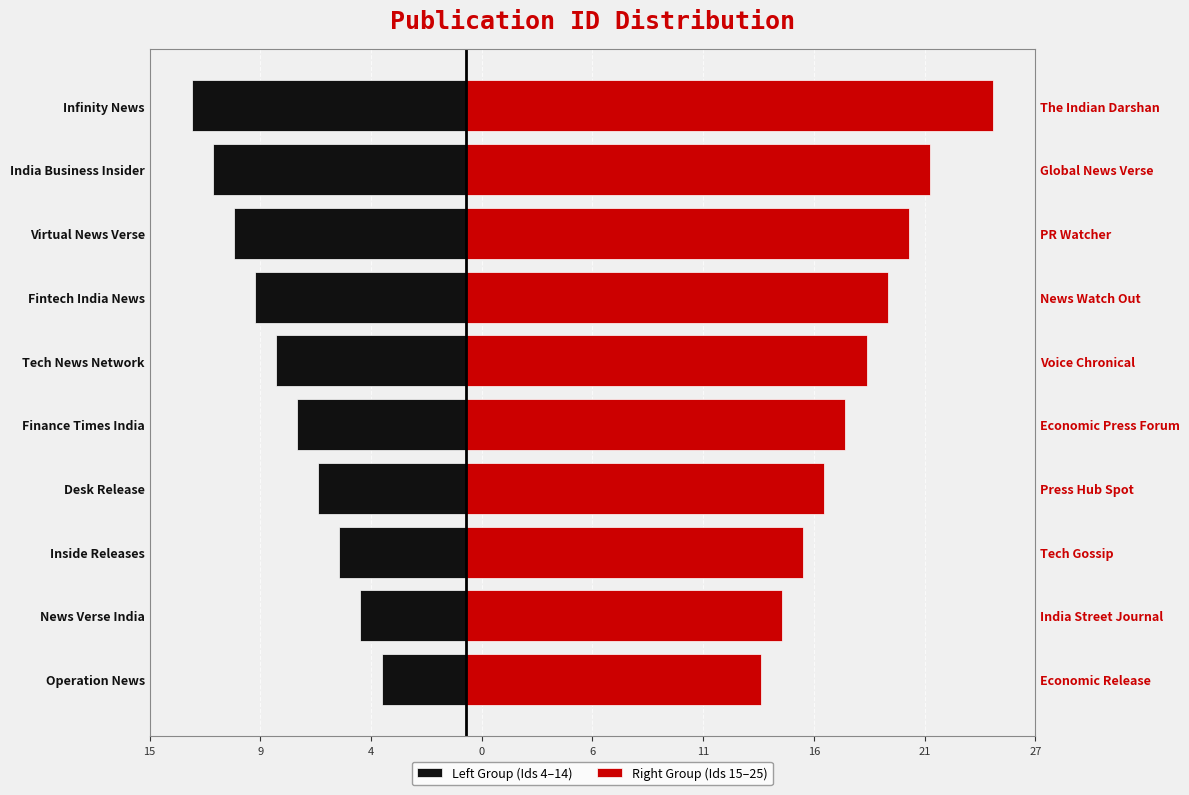

Which series changed the most between Inside Releases and Fintech India News?

Left Group (Ids 4–14)